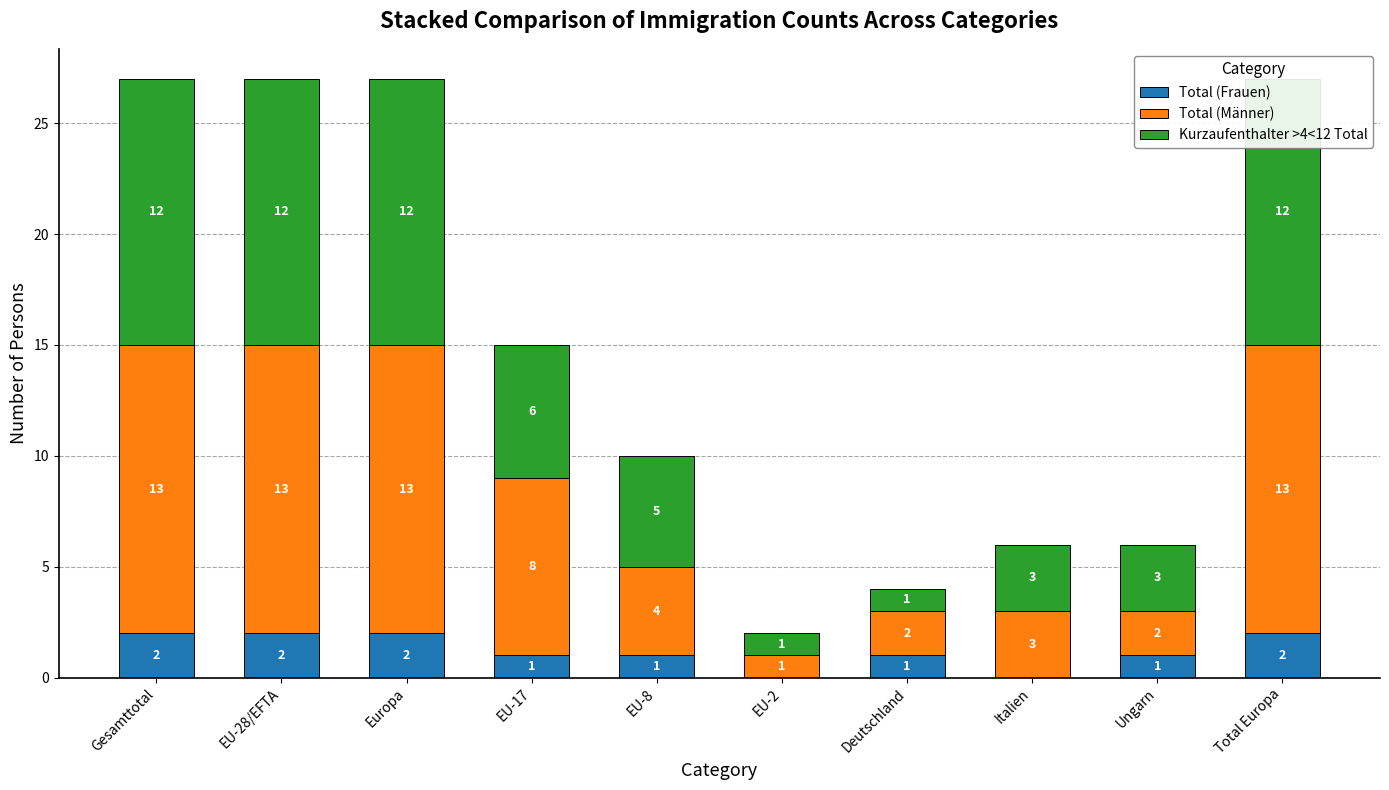

What is the label of the 2nd bar from the right?

Ungarn